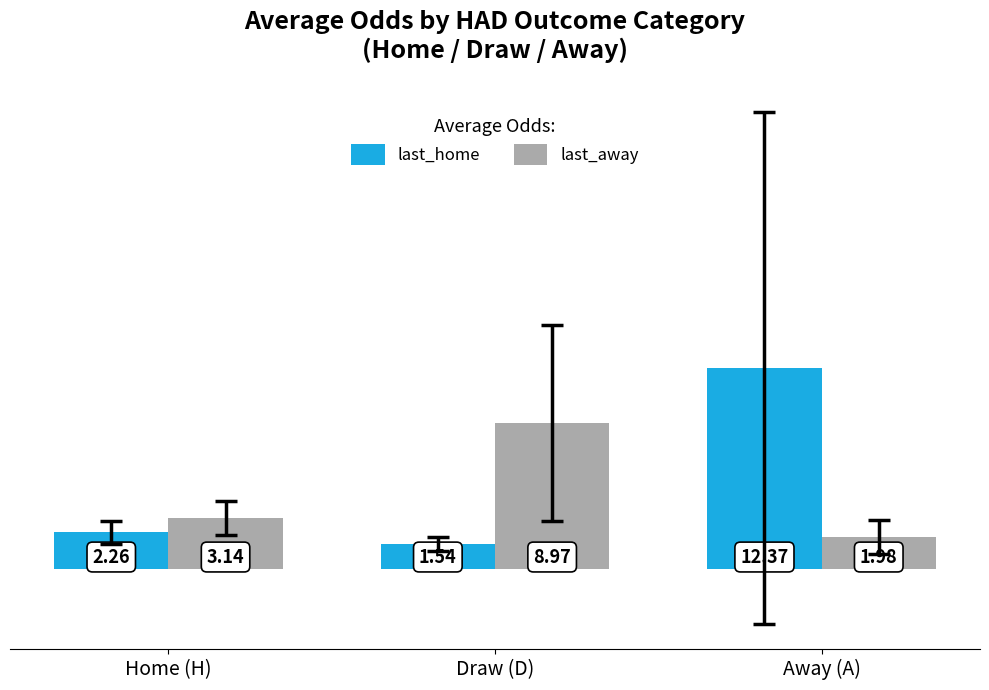

How many values in the last_home series are below 2?

1